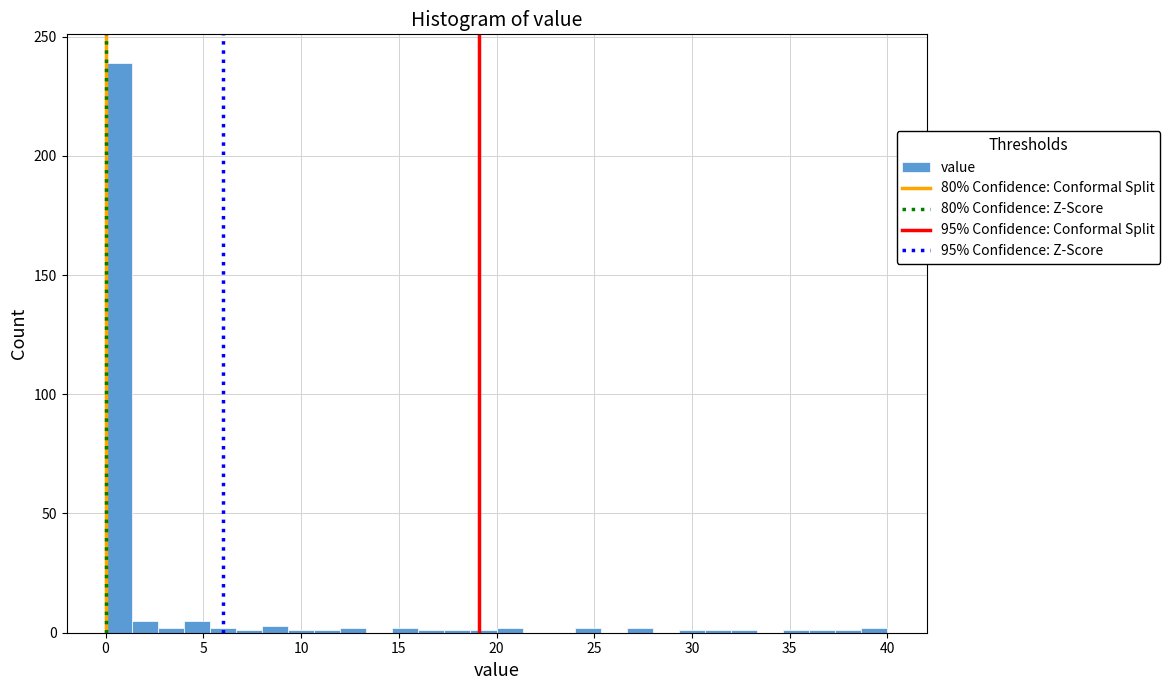

Read against the x-axis, roughly where is the centre of the tallest bar?

0.5